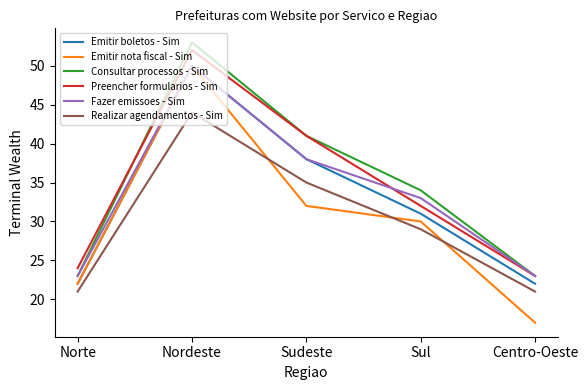

What is the difference between the Emitir nota fiscal - Sim values at Nordeste and Centro-Oeste?

33